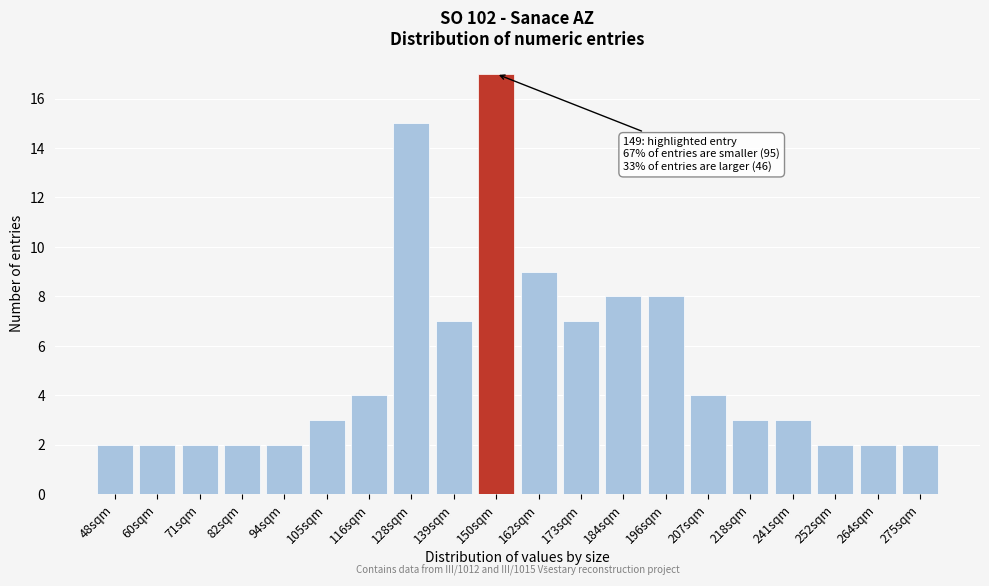

Reading right to left, transcribe all the data shown in this chart.

275sqm=2	264sqm=2	252sqm=2	241sqm=3	218sqm=3	207sqm=4	196sqm=8	184sqm=8	173sqm=7	162sqm=9	150sqm=17	139sqm=7	128sqm=15	116sqm=4	105sqm=3	94sqm=2	82sqm=2	71sqm=2	60sqm=2	48sqm=2